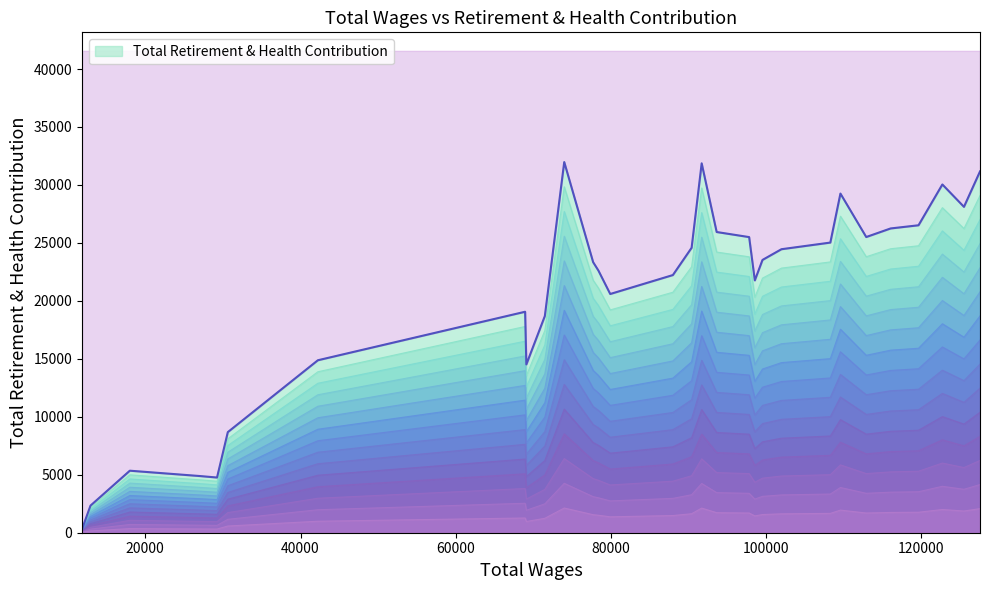

How many interior local valleys (lower than both neighbors) does the data have?

6